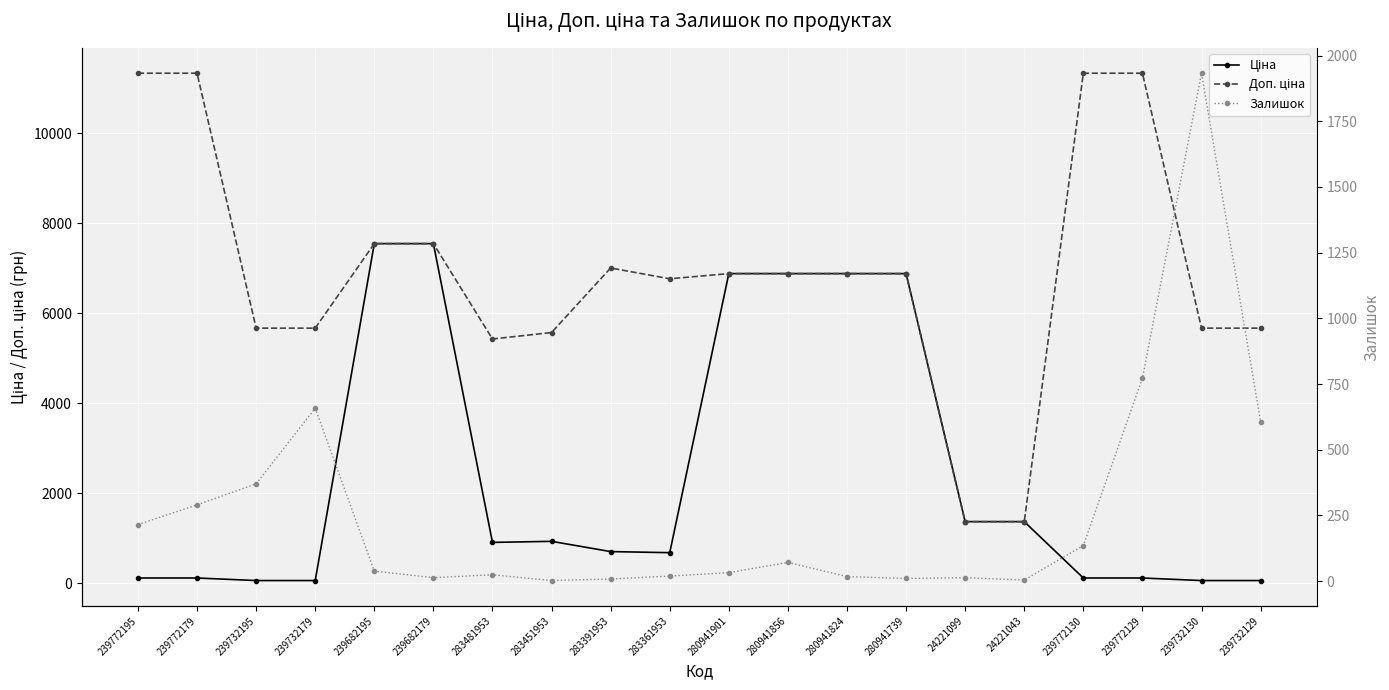

Where does the Ціна series first go above 904?

239682195